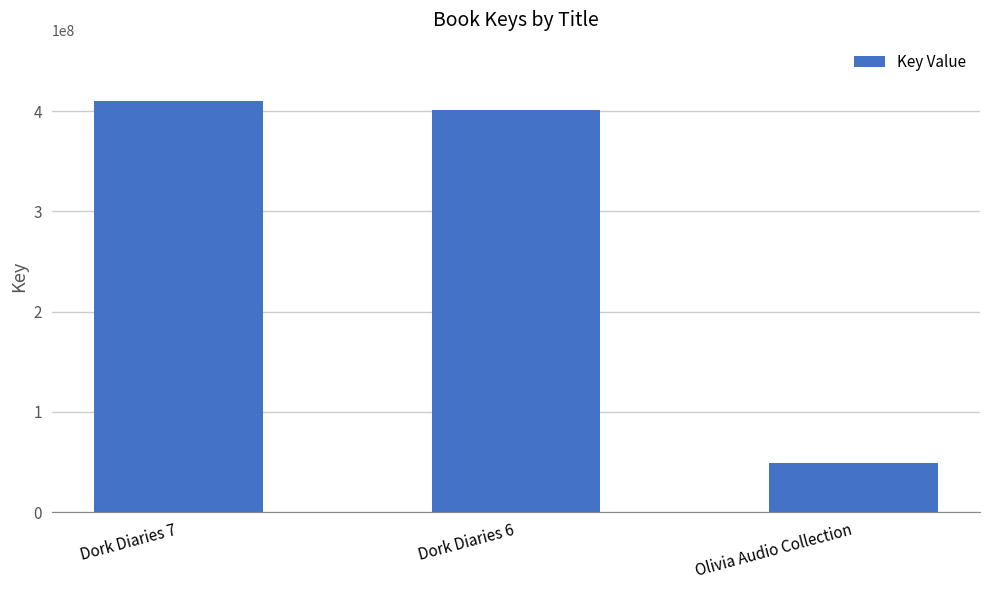

Read the value at Olivia Audio Collection, to the nearest 10.

48582470